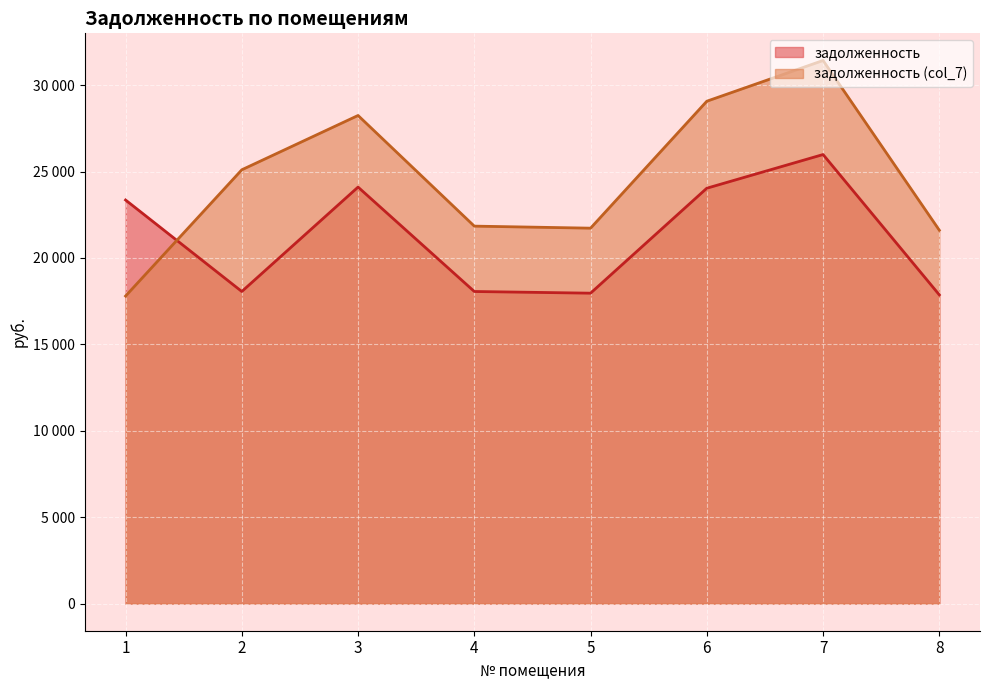

Which label corresponds to the largest value in the chart?

7